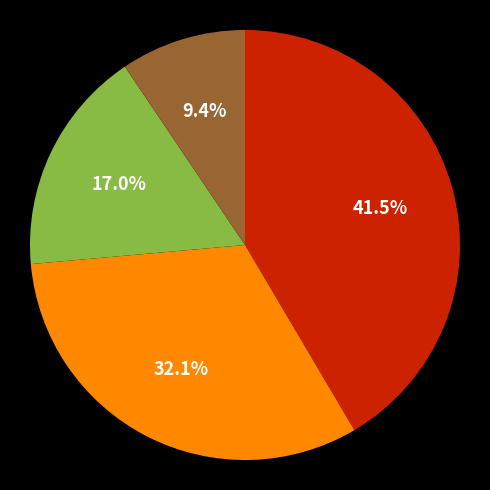

Does any single category account for the majority?

No